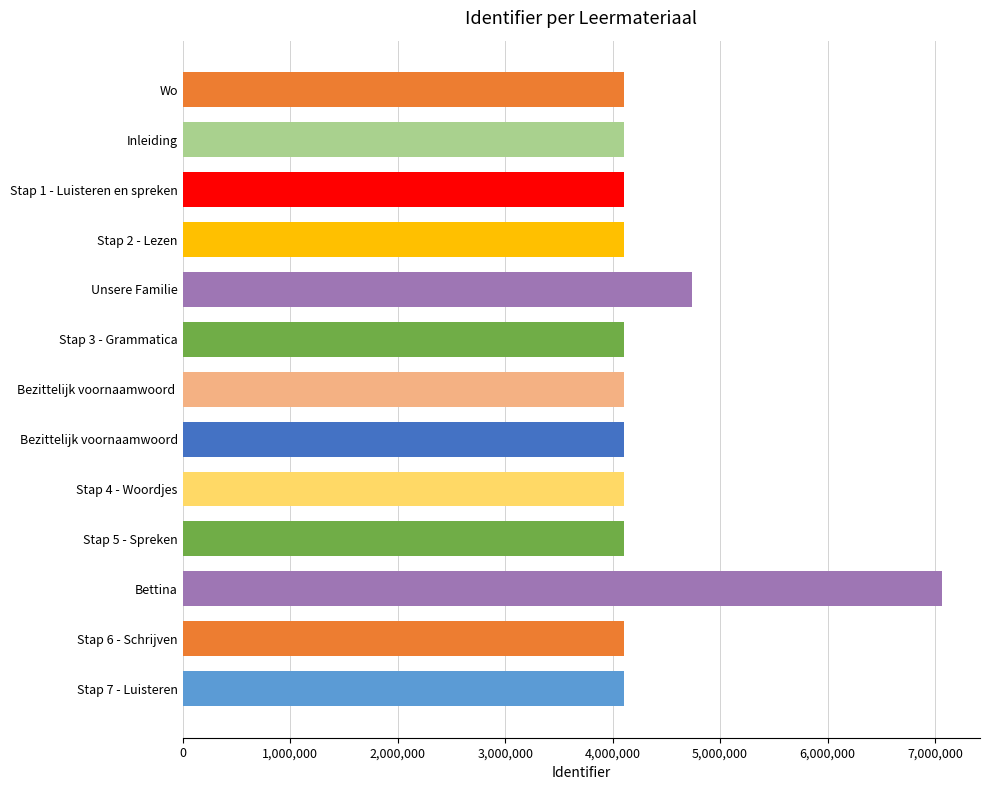

Which category has the highest value across all series?

Bettina